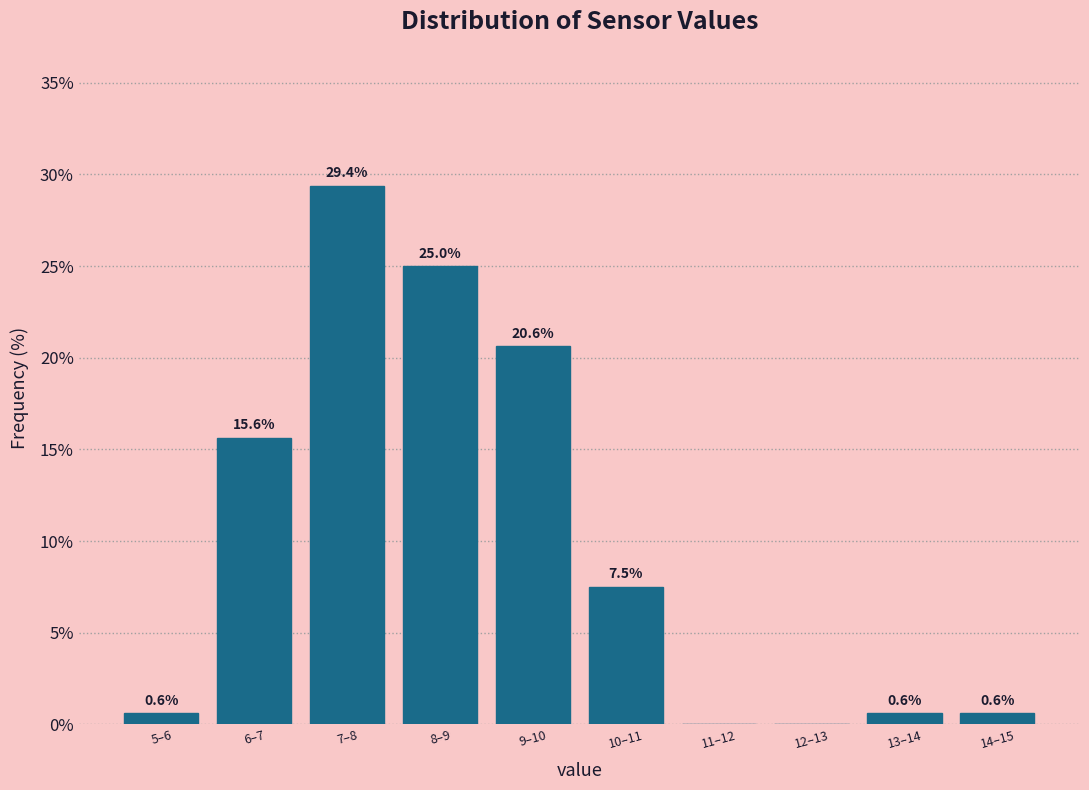

Reading left to right, transcribe all the data shown in this chart.

5–6=0.6	6–7=15.6	7–8=29.4	8–9=25.0	9–10=20.6	10–11=7.5	11–12=0.0	12–13=0.0	13–14=0.6	14–15=0.6